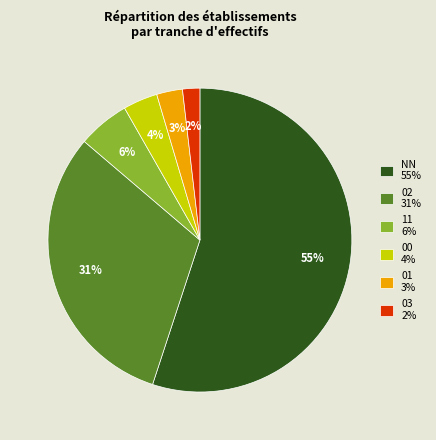

To the nearest percent, what is the difference between the 03 2% and 01 3% slice percentages?

1%